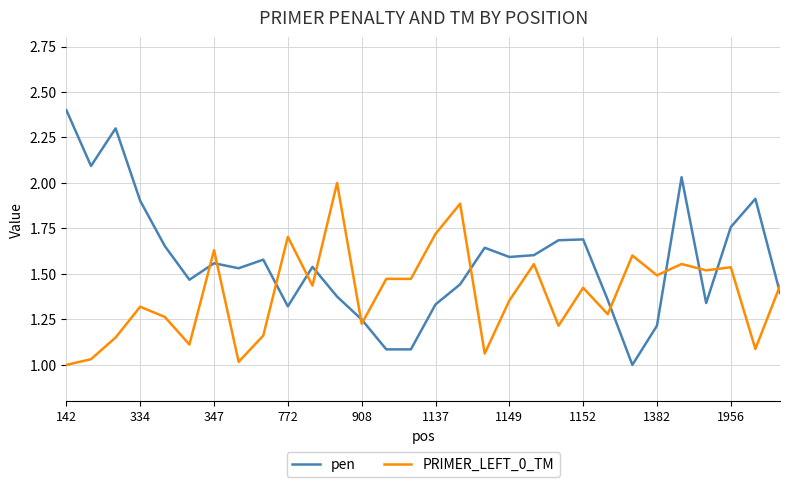

True or false: PRIMER_LEFT_0_TM and pen cross at least once.

True